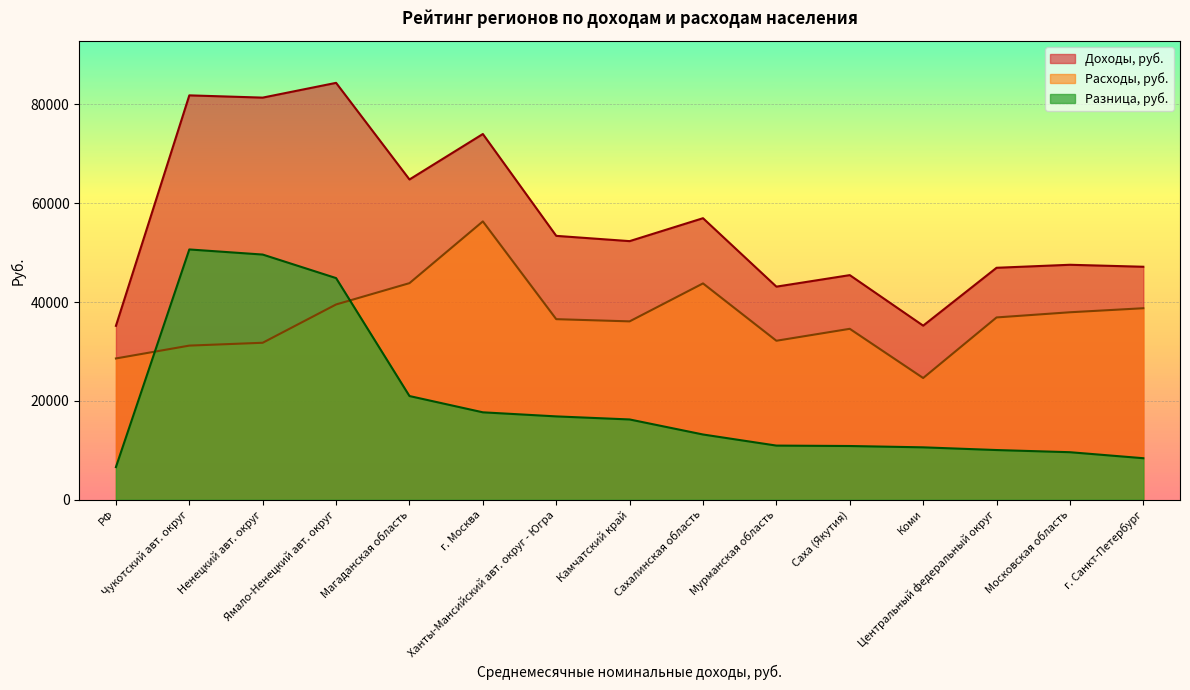

How many series are shown in this chart?

3